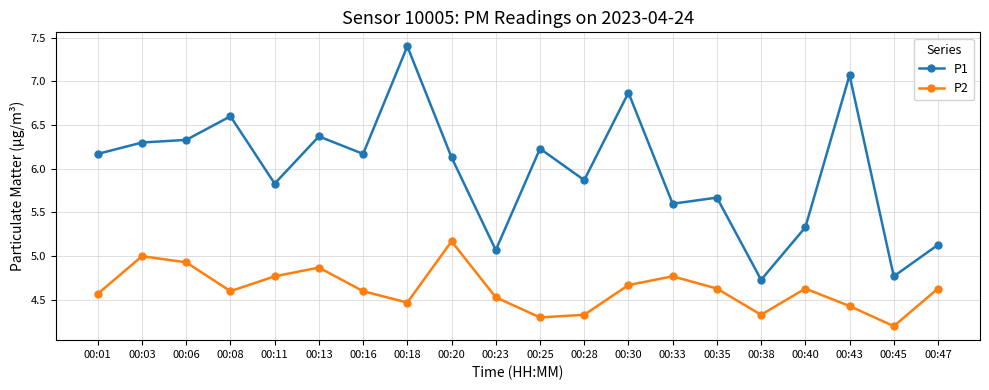

Which series has the largest total across all categories?

P1